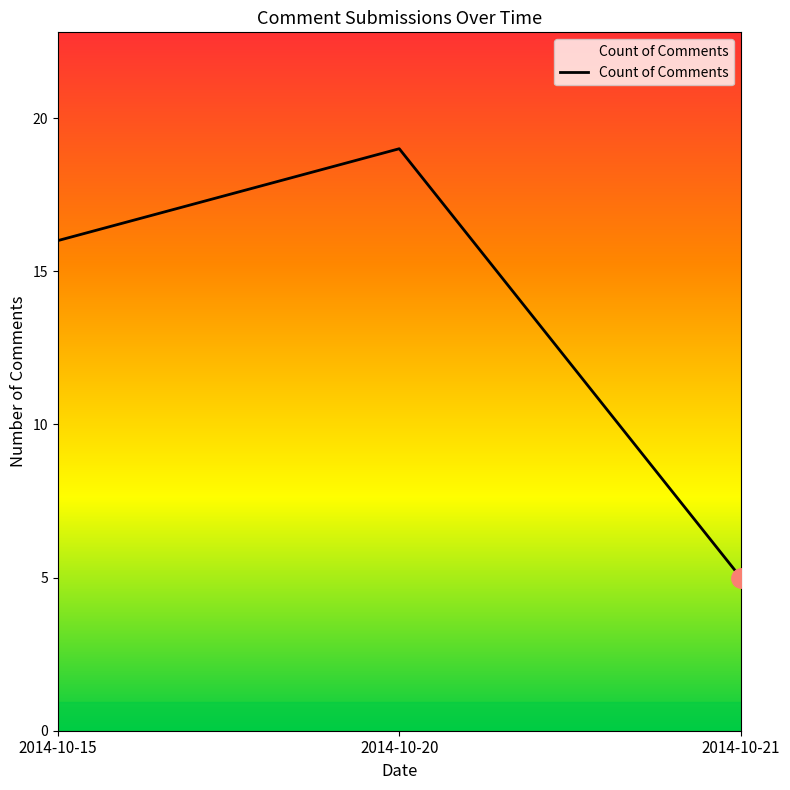

Reading right to left, list all the values displayed in this chart.

5	19	16